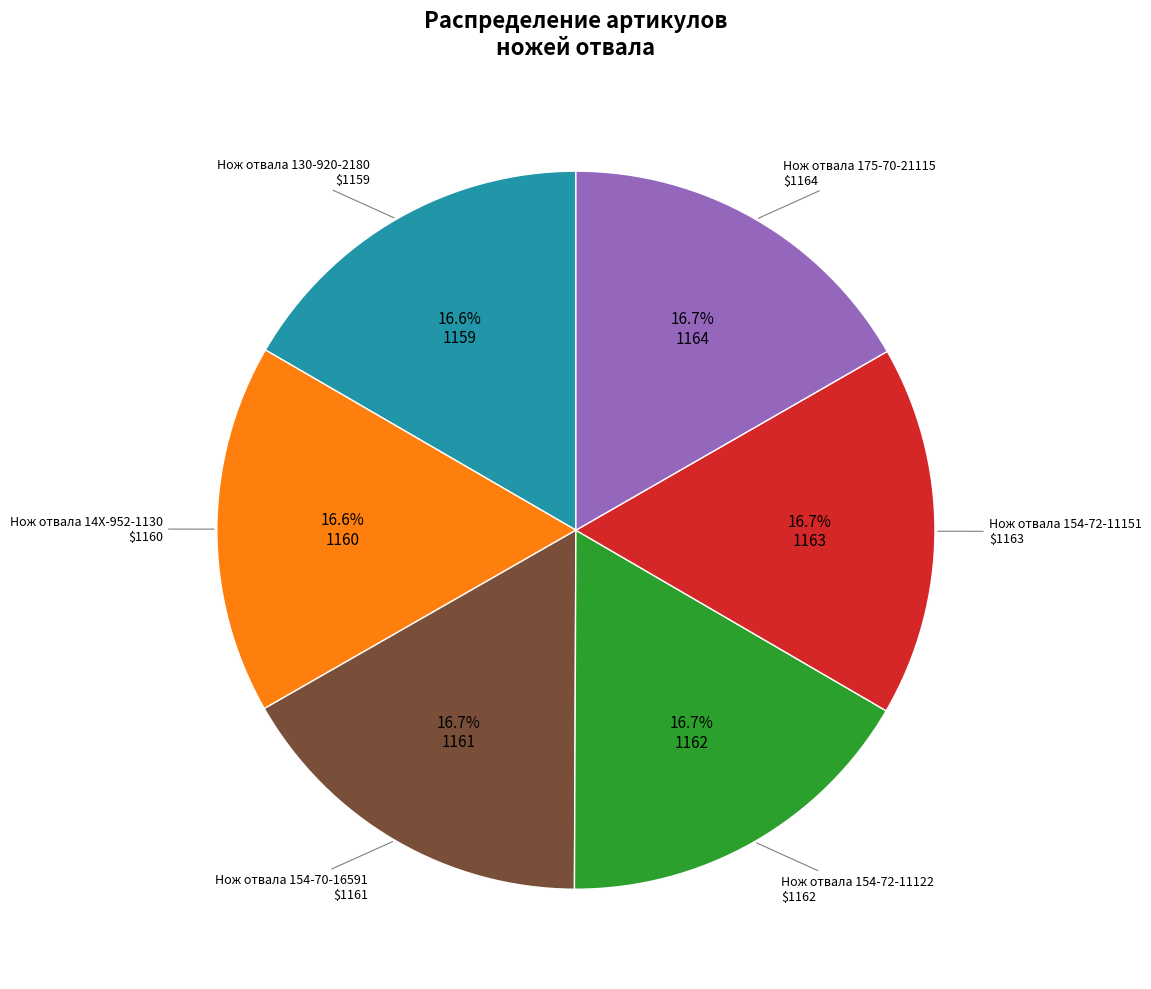

Is there a majority slice in this chart?

No